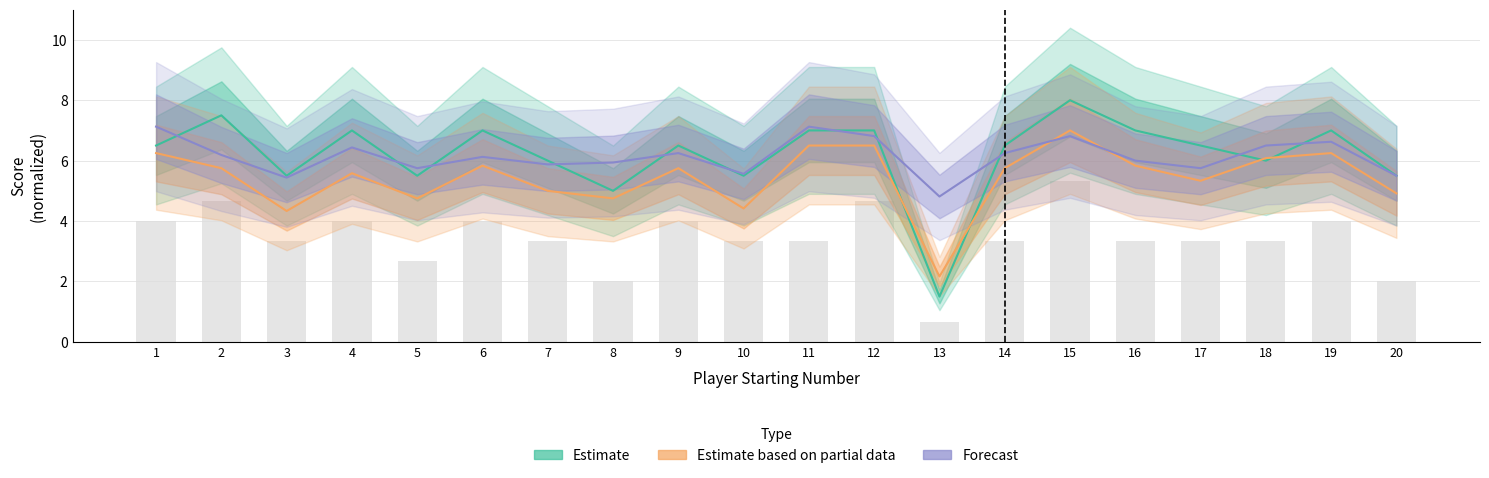

The Estimate based on partial data series shows 6.9 at 8. True or false?

False